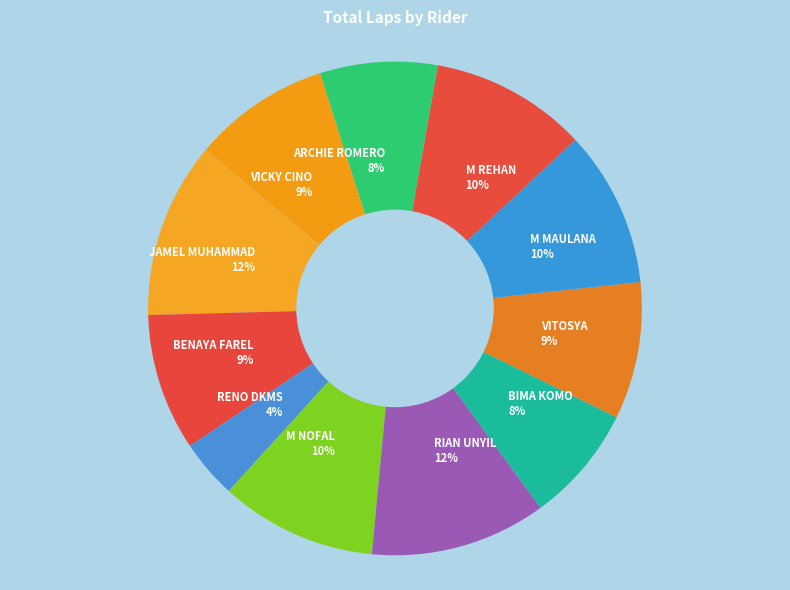

What percentage is the RIAN UNYIL slice, to the nearest percent?

12%